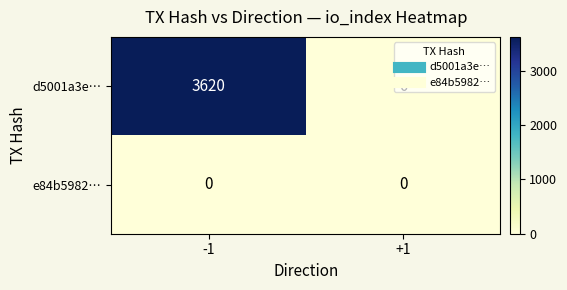

Which series changed the most between -1 and +1?

d5001a3e…